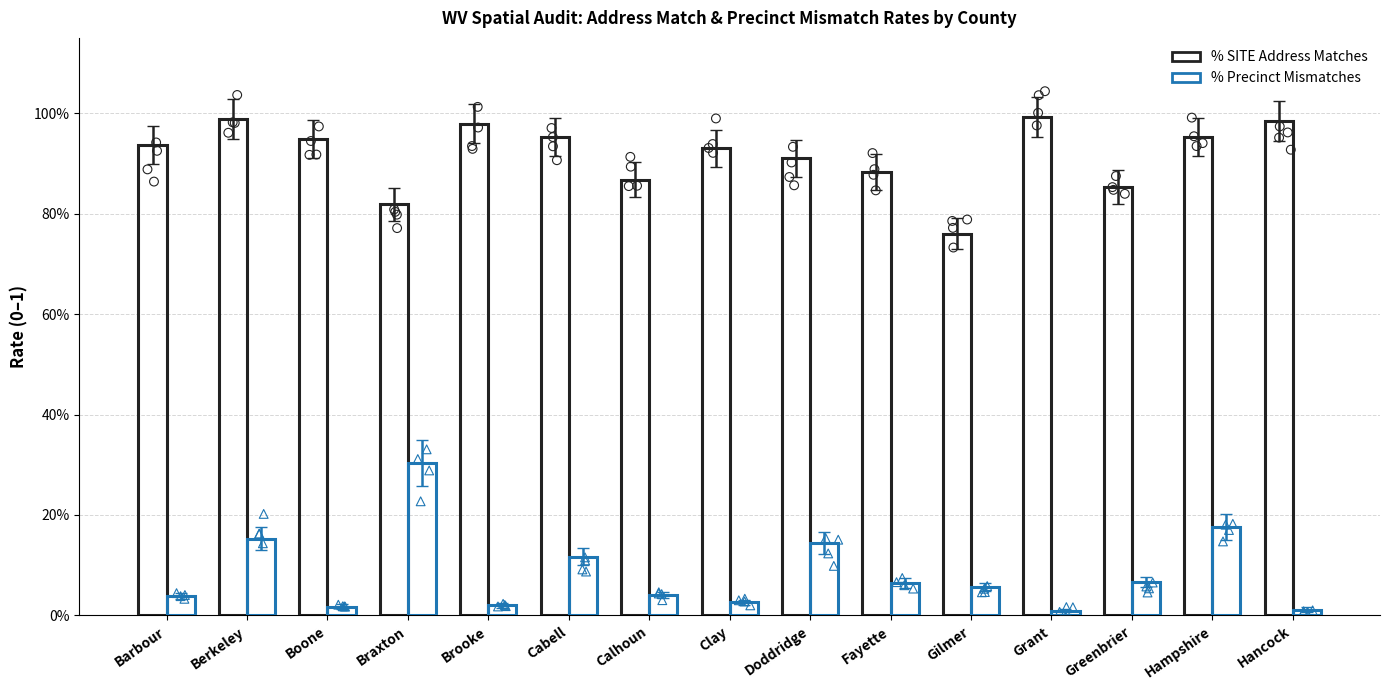

What is the total value across all series at Gilmer?

0.8